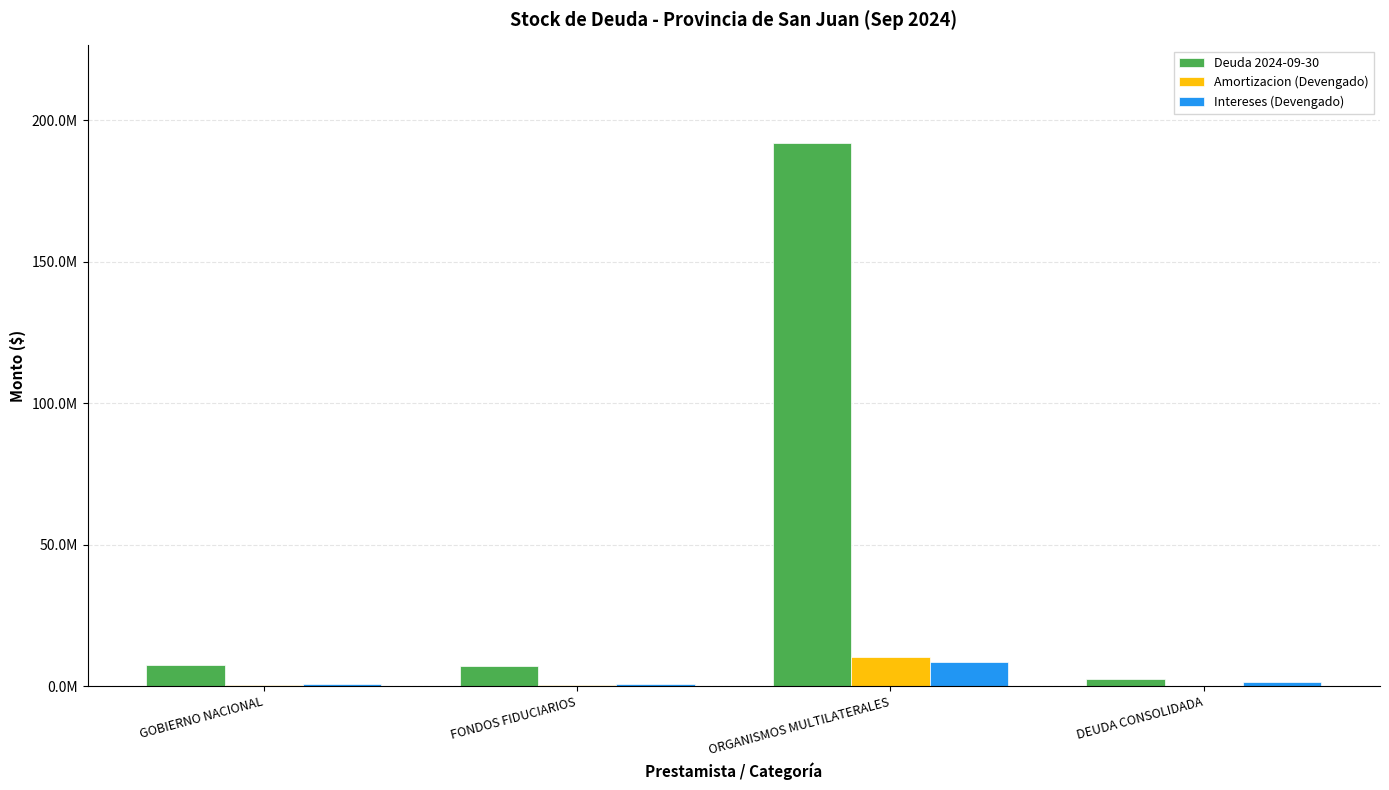

Are the bars grouped side by side (vs. stacked)?

Yes